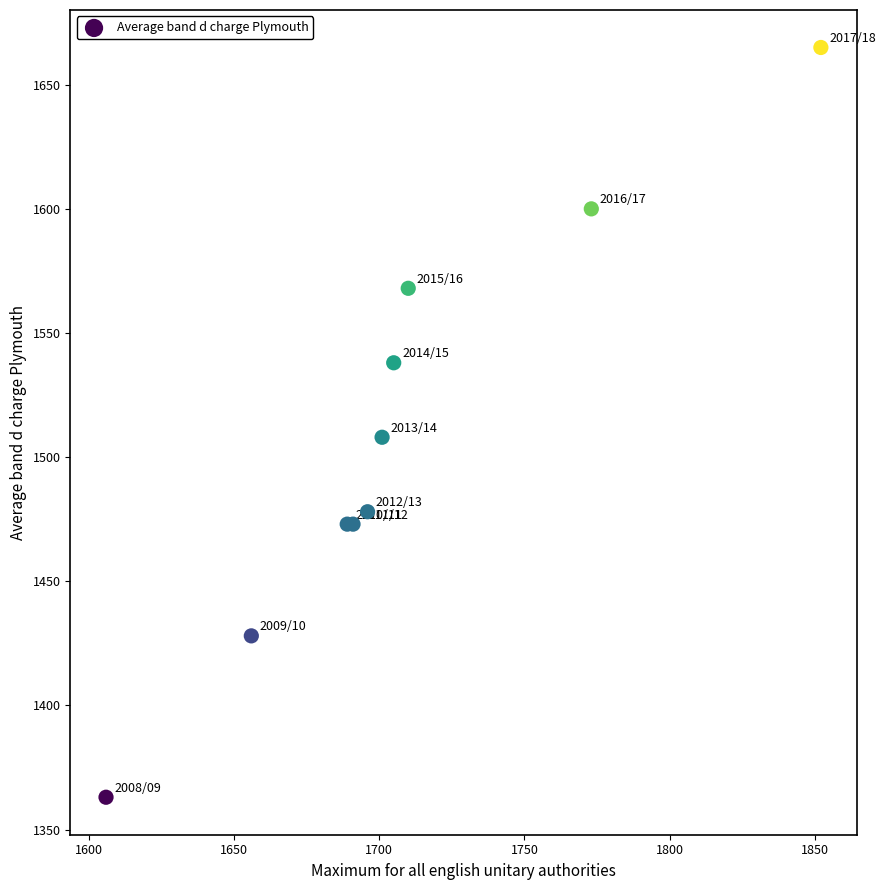

What Y value in the scatter plot is closest to 1514?

1508